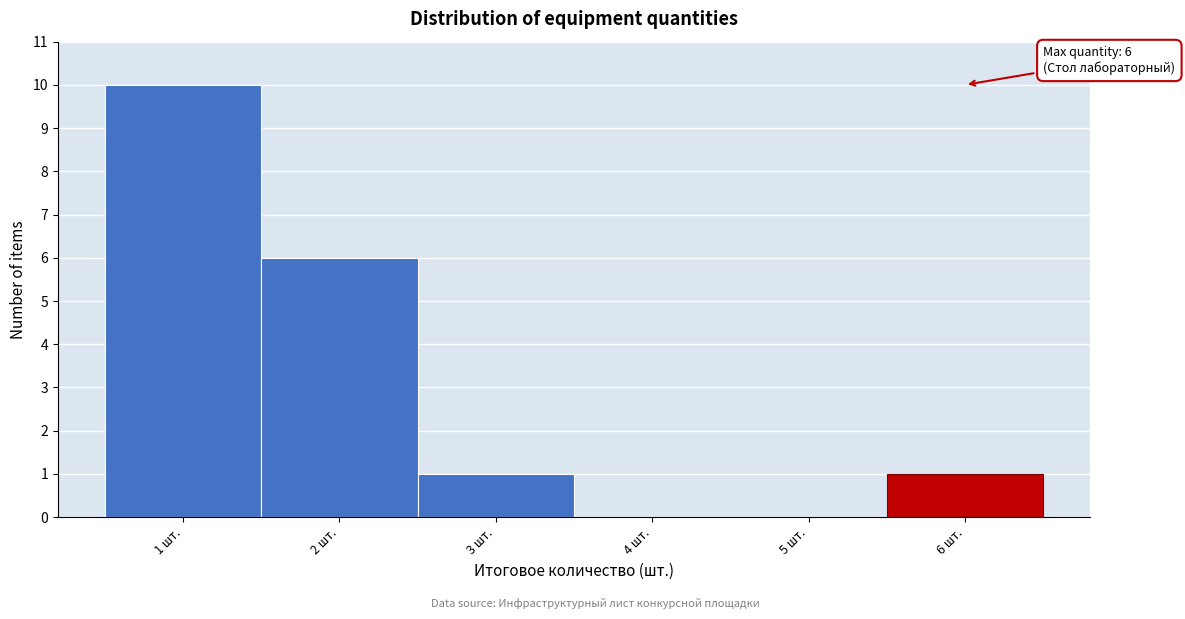

Which range on the x-axis has the tallest bar?

0.5 to 1.5